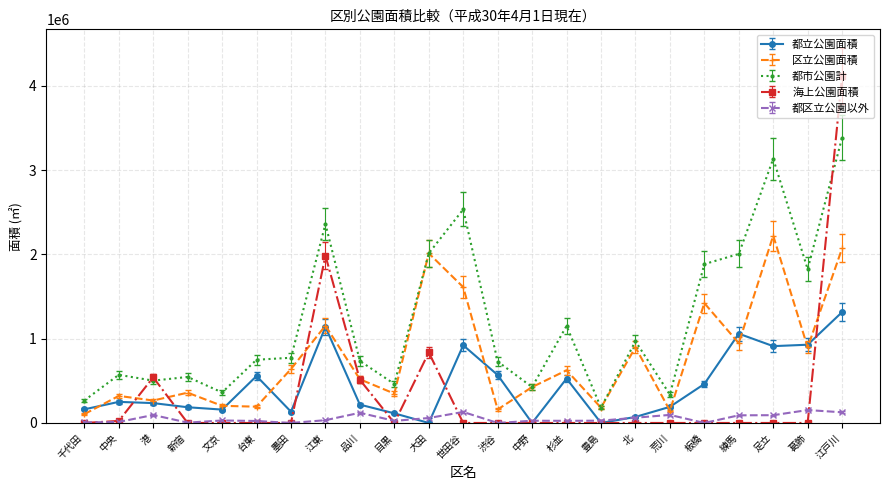

Rank the series by their maximum value, from lowest to highest.

都区立公園以外, 都立公園面積, 区立公園面積, 都市公園計, 海上公園面積